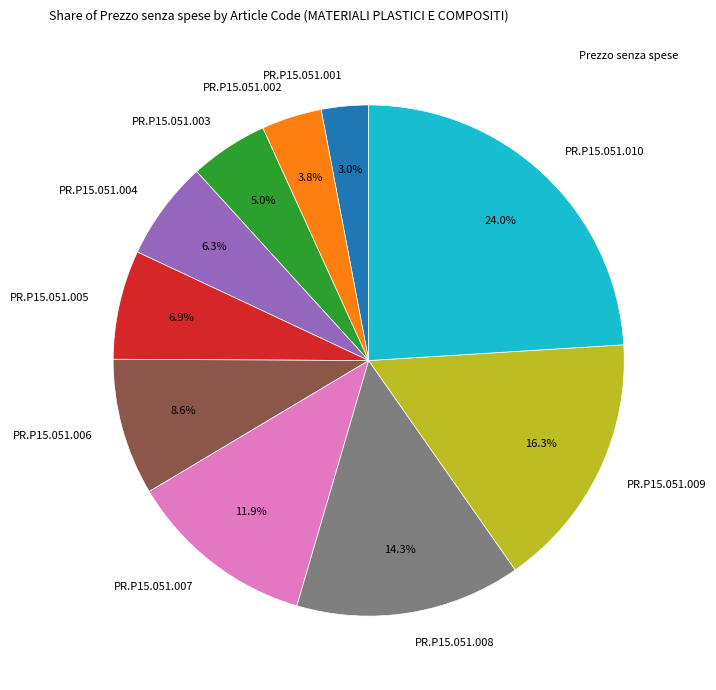

Does PR.P15.051.003 represent more than half of the total?

No